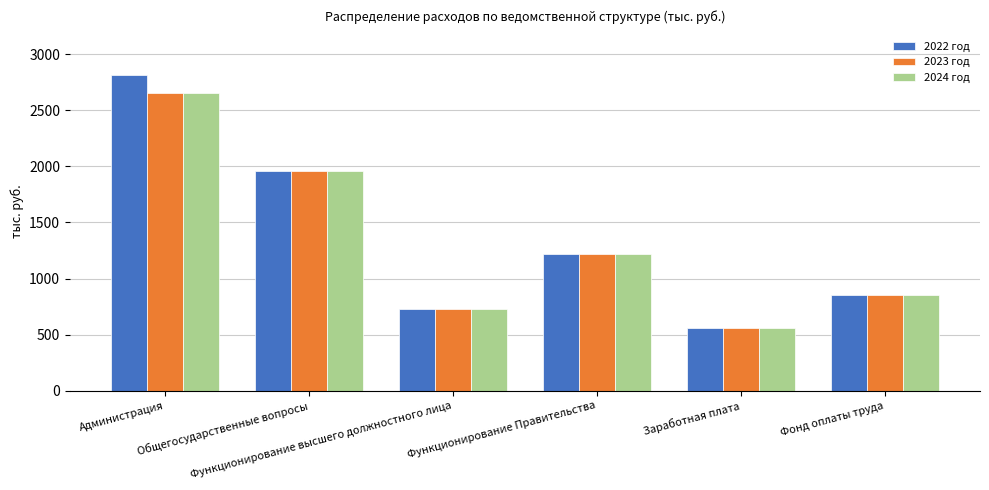

Which series has the largest range (max minus min)?

2022 год